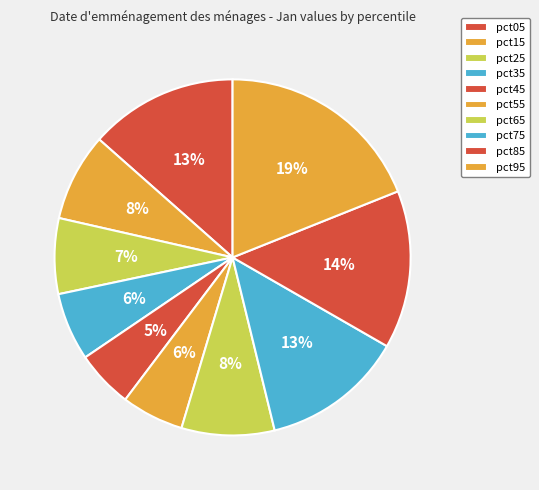

Does pct45 represent more than half of the total?

No